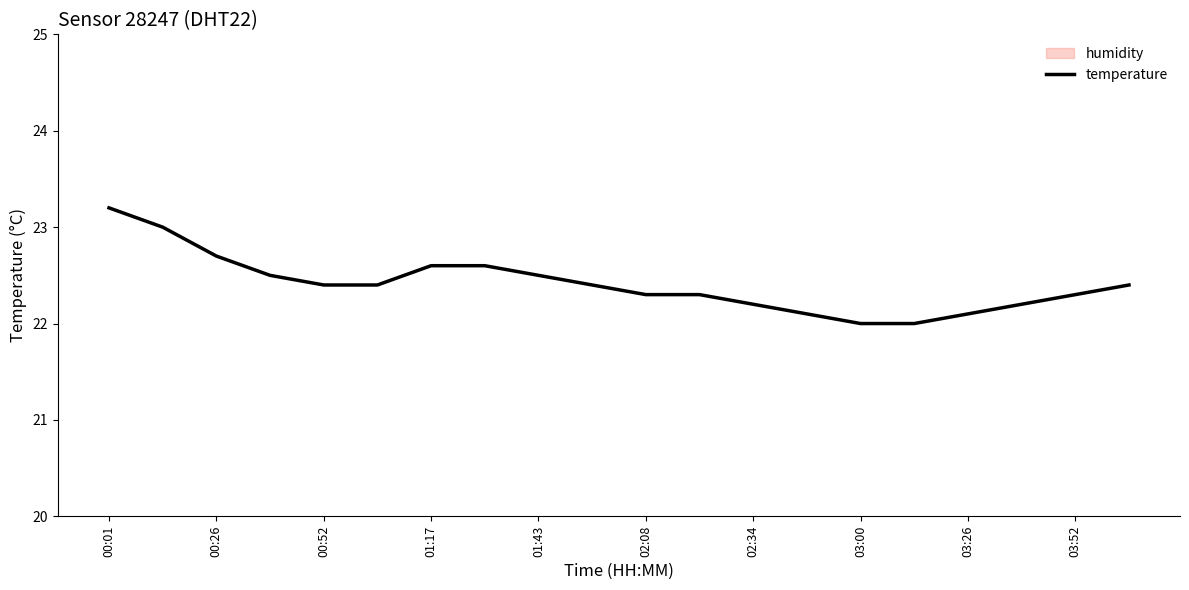

Does the chart have visible grid lines?

No